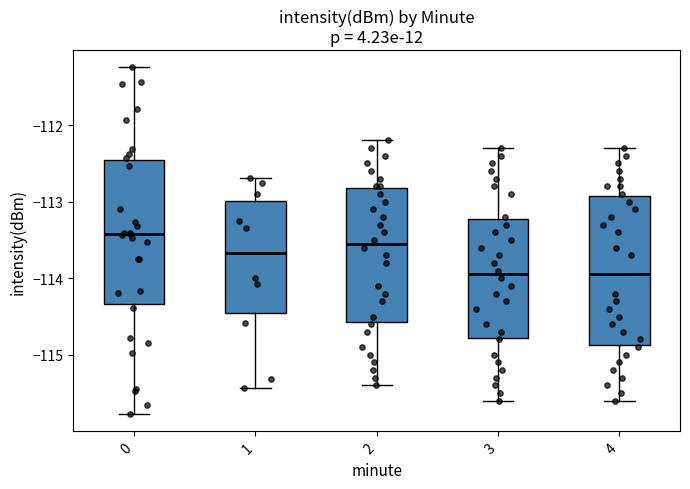

Reading left to right, read every box against the y-axis: the position of its median line, the range the box covers, and the ends of its whiskers. The values are not printed on the chart, so give them approximately, as read against the axis.

0: median -113.4, box -114.3 to -112.5, whiskers -115.8 to -111.2
1: median -113.7, box -114.5 to -113.0, whiskers -115.4 to -112.7
2: median -113.5, box -114.6 to -112.8, whiskers -115.4 to -112.2
3: median -113.9, box -114.8 to -113.2, whiskers -115.6 to -112.3
4: median -113.9, box -114.9 to -112.9, whiskers -115.6 to -112.3